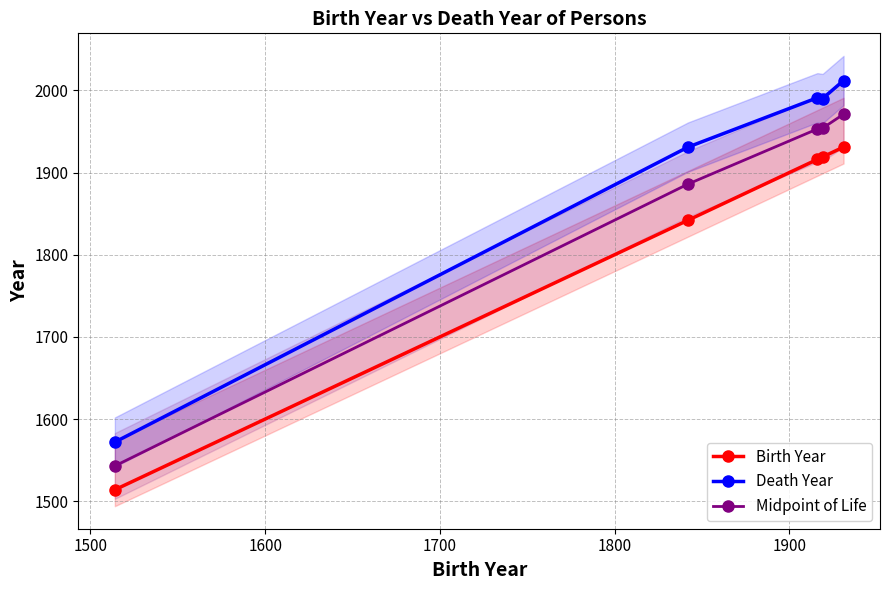

Rank the series by their average value, from lowest to highest.

Birth Year, Midpoint of Life, Death Year